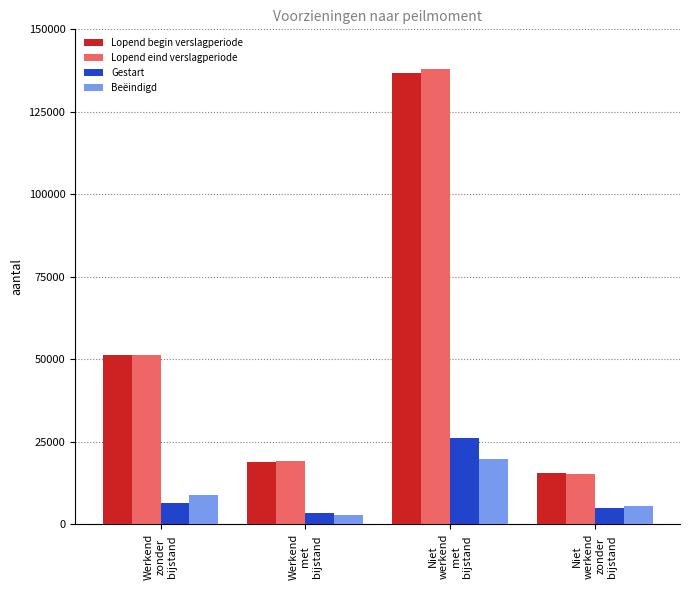

What is the maximum value for Lopend eind verslagperiode?

137890